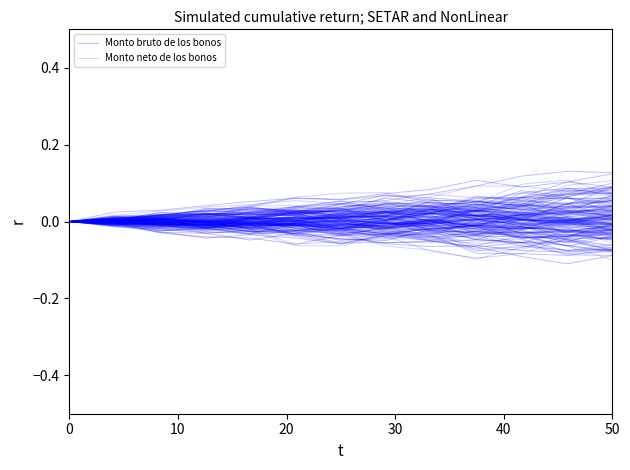

Does the chart display data point markers on the line(s)?

No